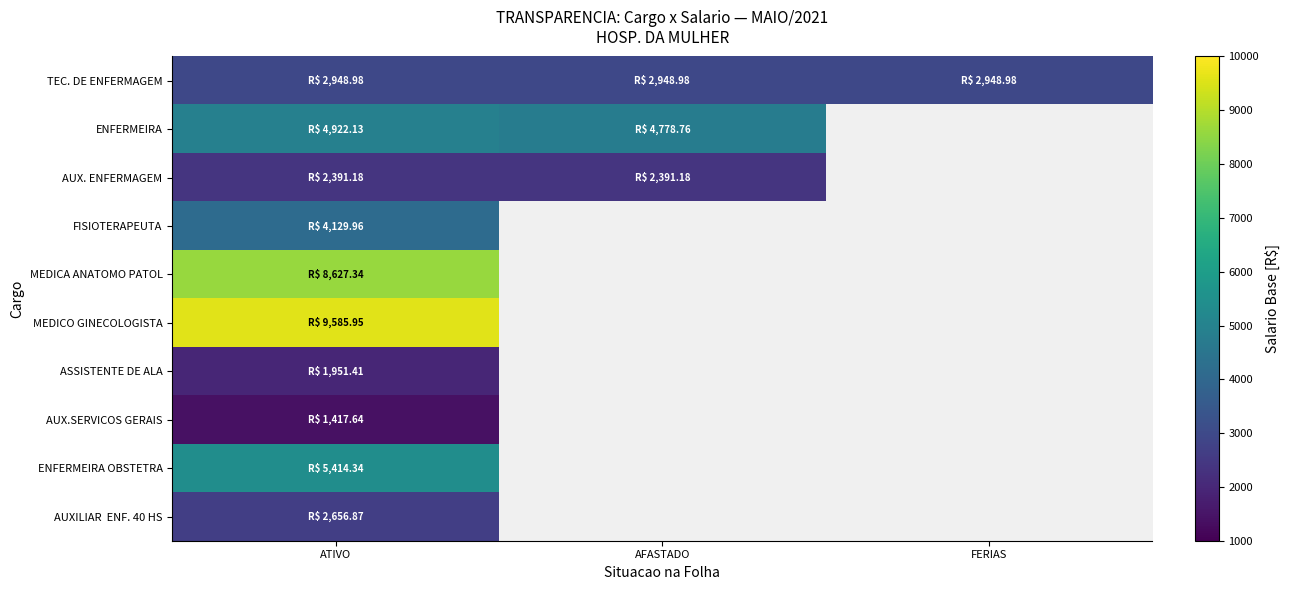

At which category is the sum across all series the highest?

ATIVO